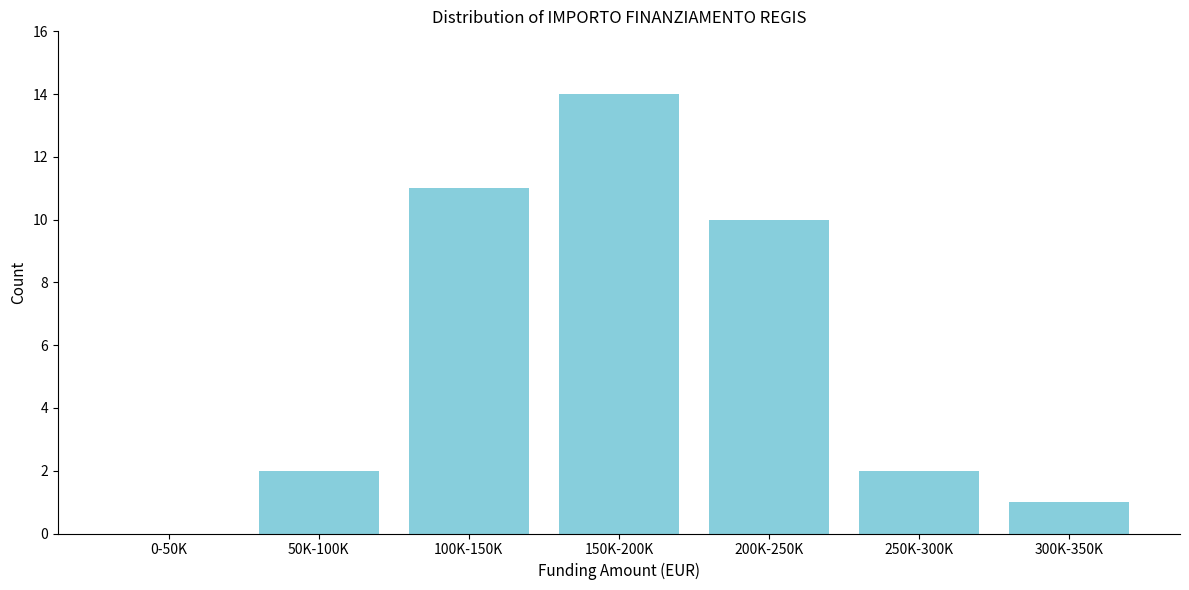

Reading left to right, list all the values displayed in this chart.

0-50K=0	50K-100K=2	100K-150K=11	150K-200K=14	200K-250K=10	250K-300K=2	300K-350K=1